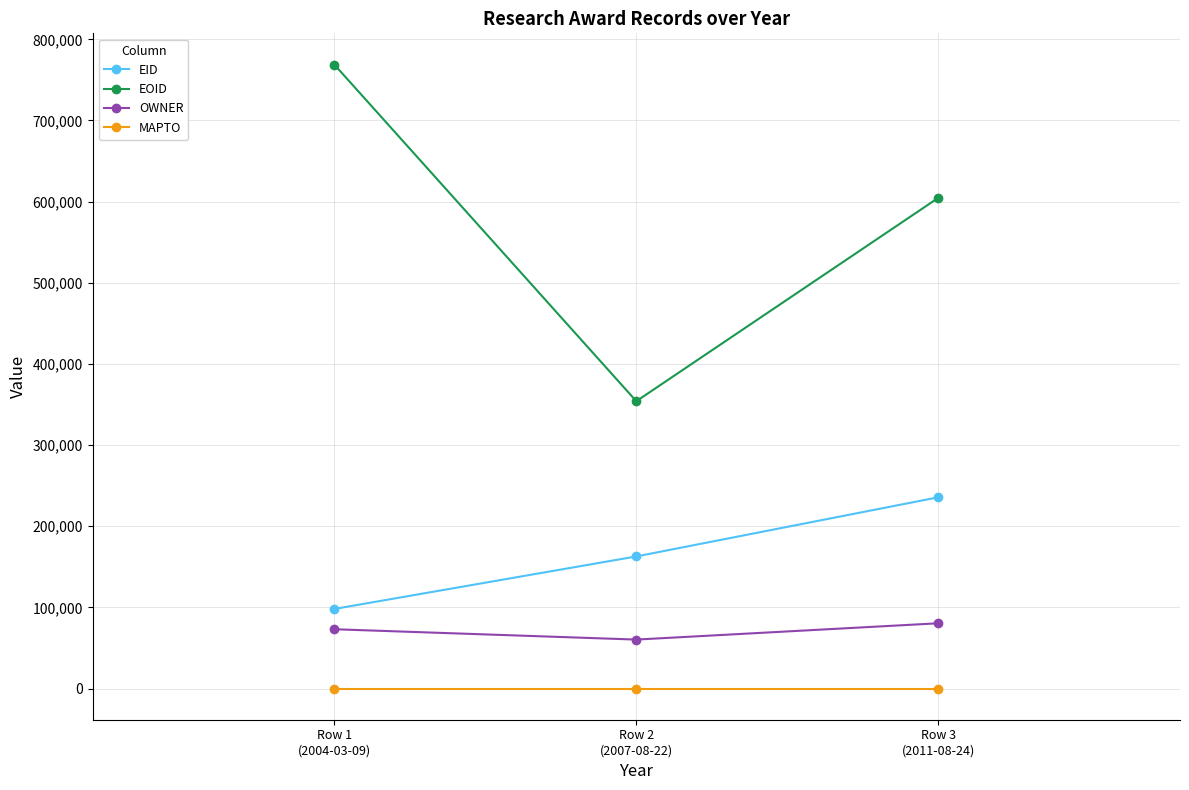

The value of OWNER at Row 2
(2007-08-22) is 22473. True or false?

False